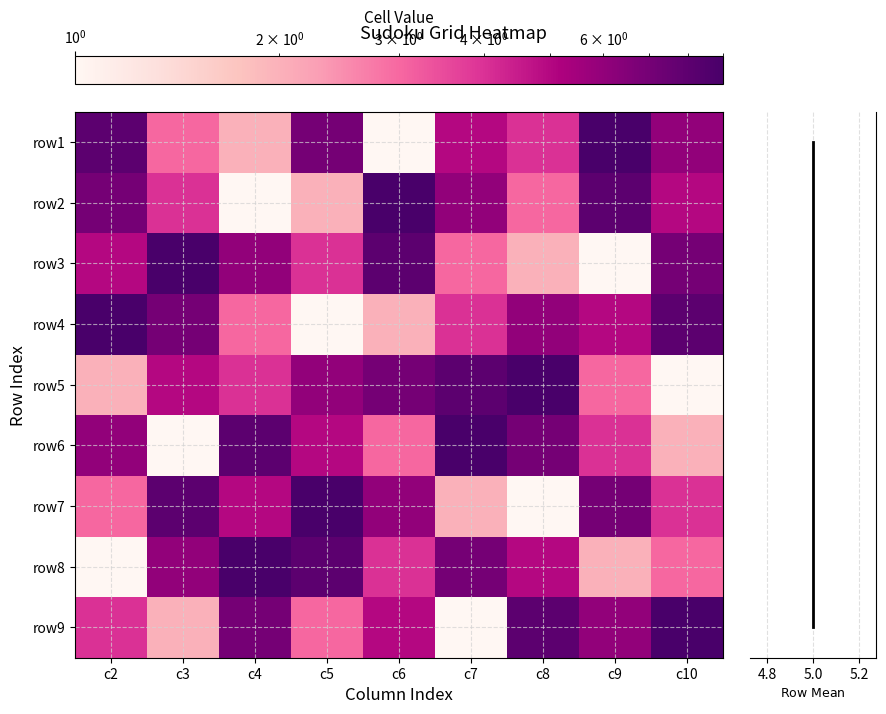

What is the approximate value of row3 at c2?

5